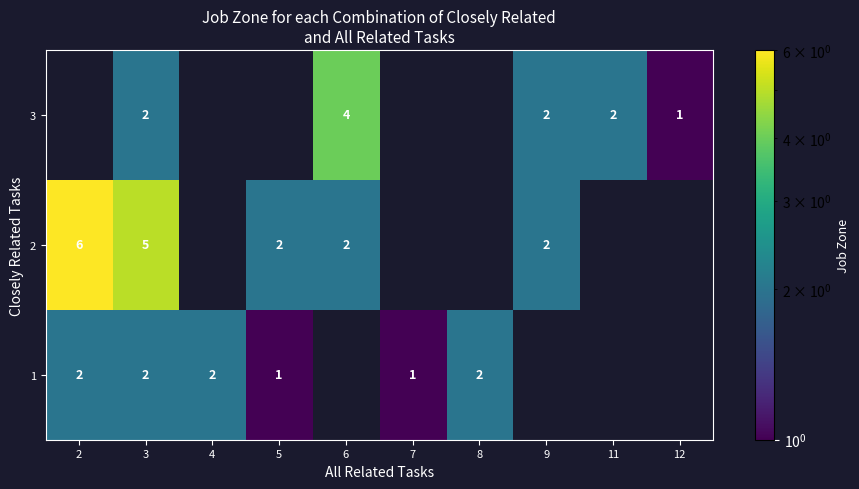

What is the smallest value displayed?

1.0